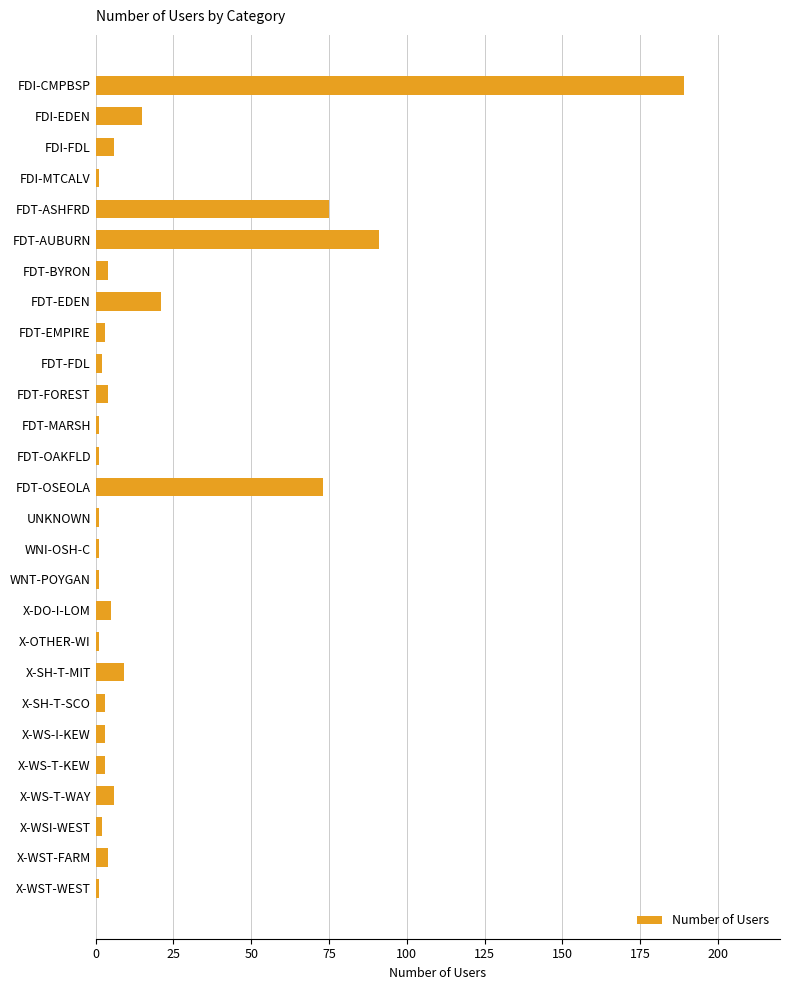

At which label is the value closest to 95?

FDT-AUBURN